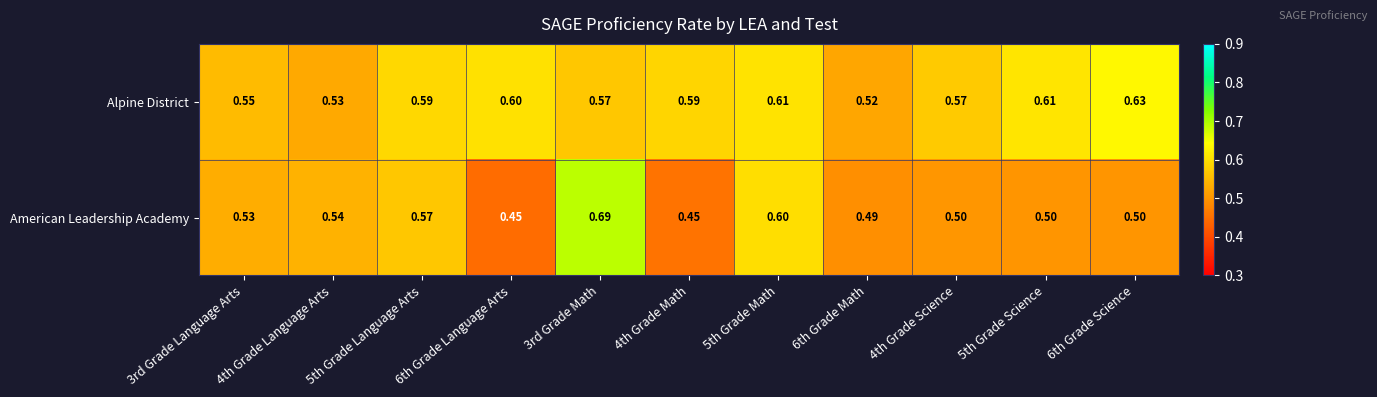

Which series has the largest total across all categories?

Alpine District